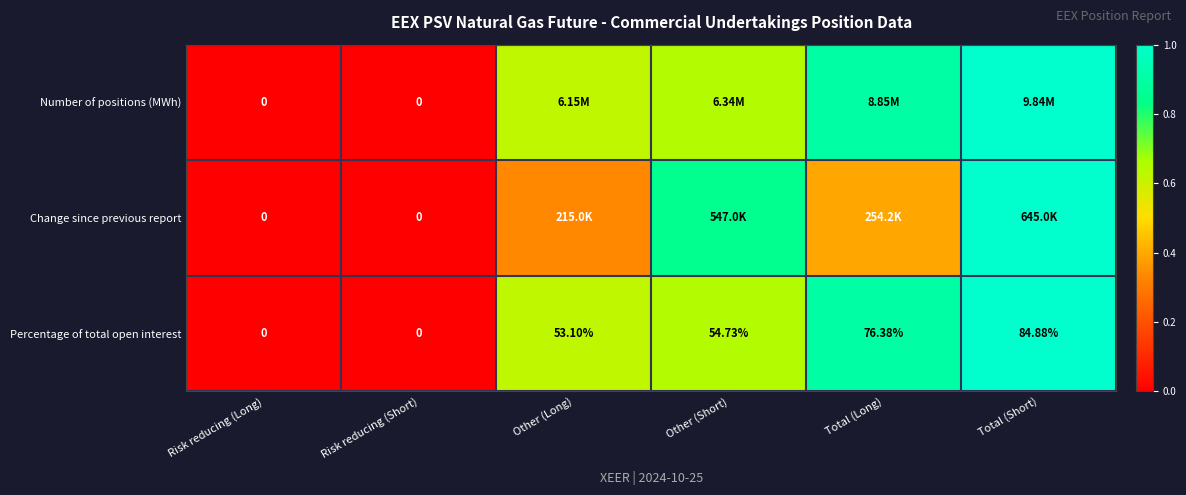

Is it true that Percentage of total open interest equals 0.3 at Other (Long)?

False